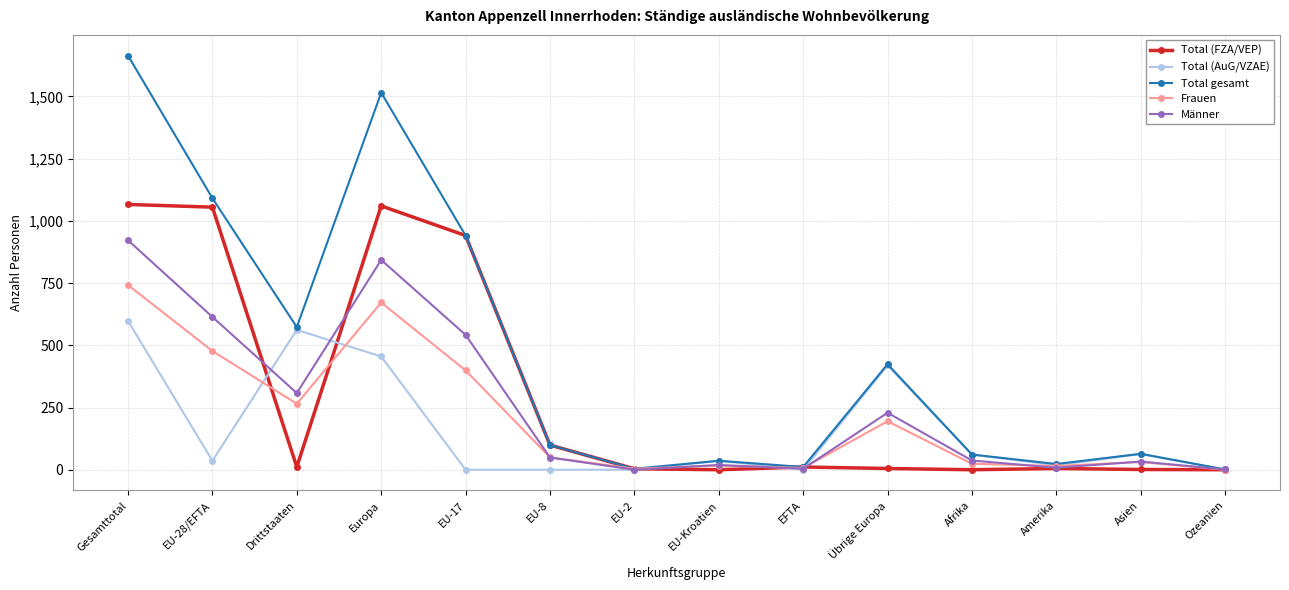

Which series changed the most between Übrige Europa and Asien?

Total gesamt